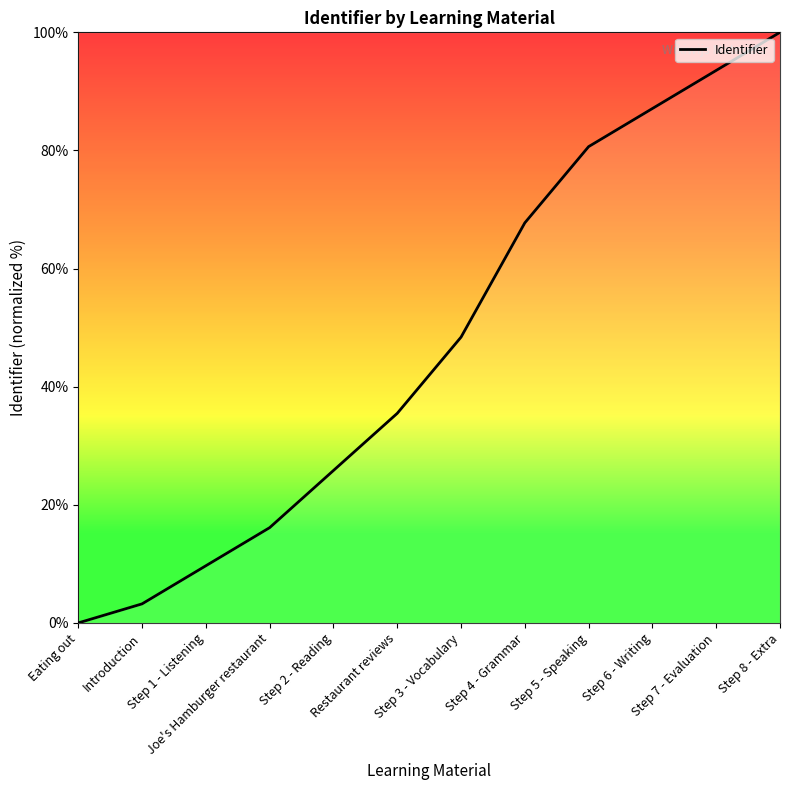

What is the change in value from Introduction to Step 2 - Reading?

+22.6